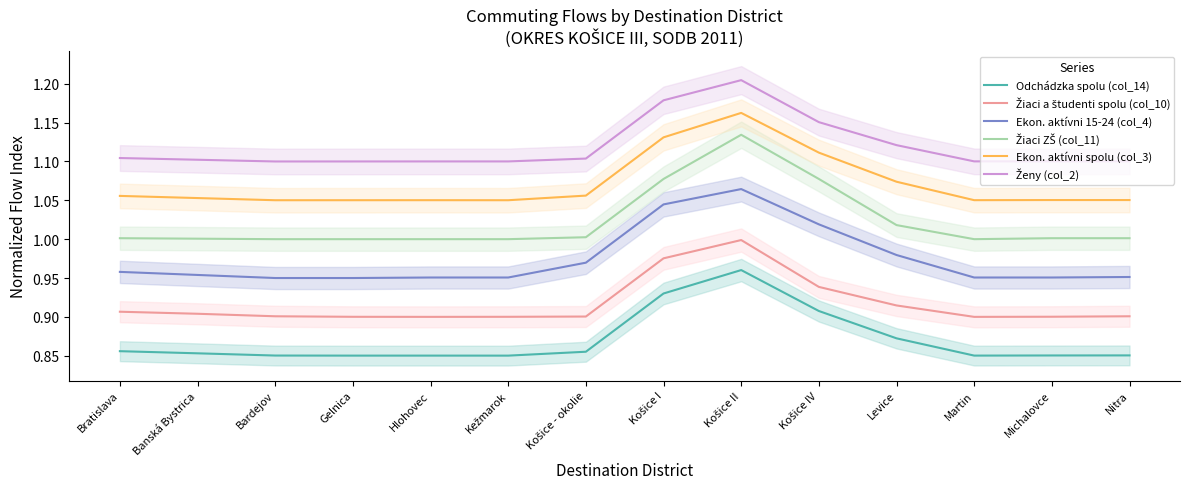

What is the average value of the Žiaci ZŠ (col_11) series?

1.0